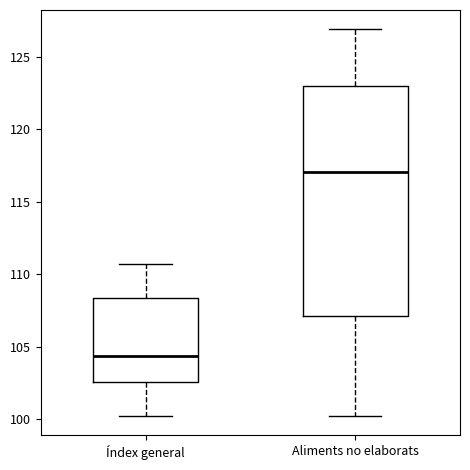

Which box's median line is the highest?

Aliments no elaborats